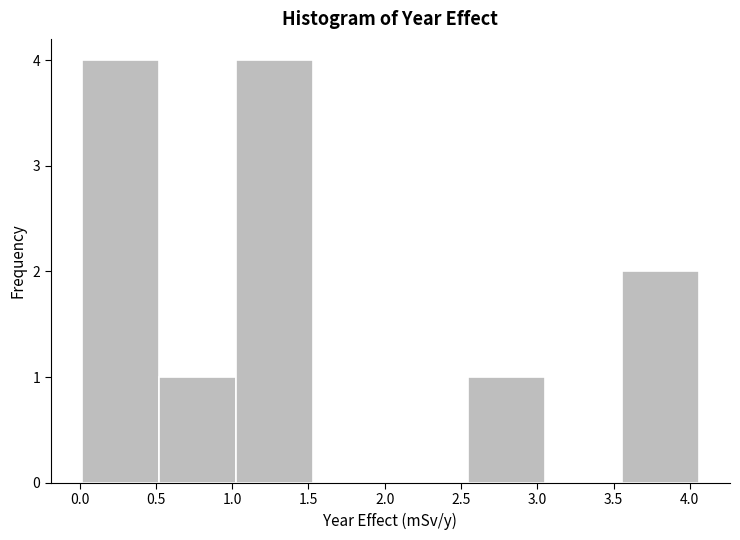

How tall is the bar that spans 1.05 to 1.55 on the x-axis? Neither the bar edges nor the heights are printed on the chart, so give them approximately, as read against the axes.

4